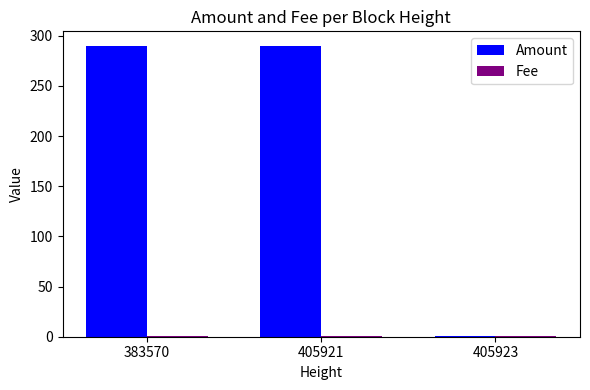

The value of Amount at 383570 is 290. True or false?

True